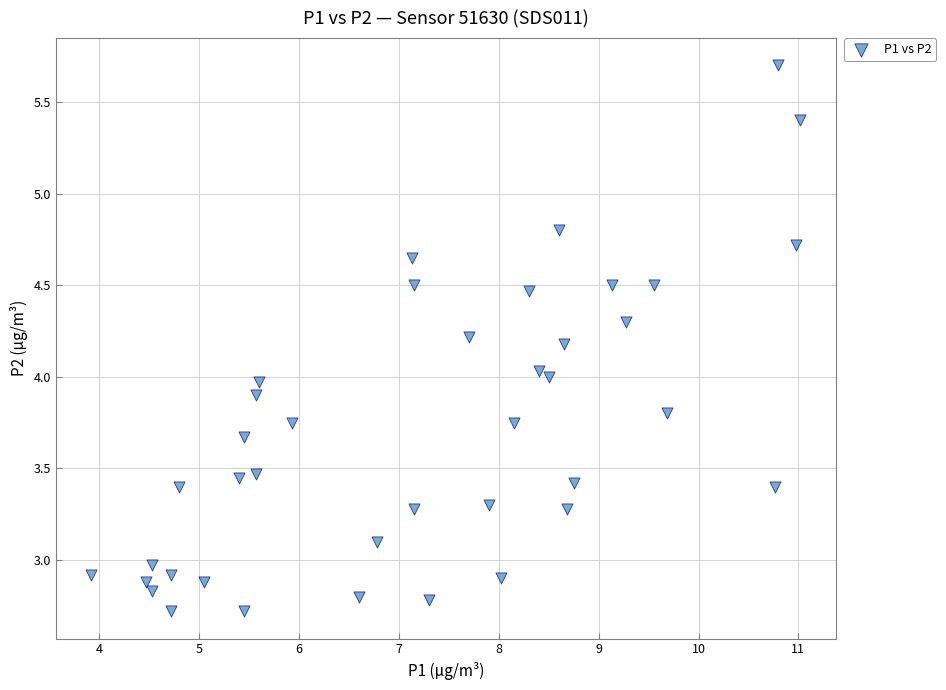

What is the range of X values (max minus min)?

7.1